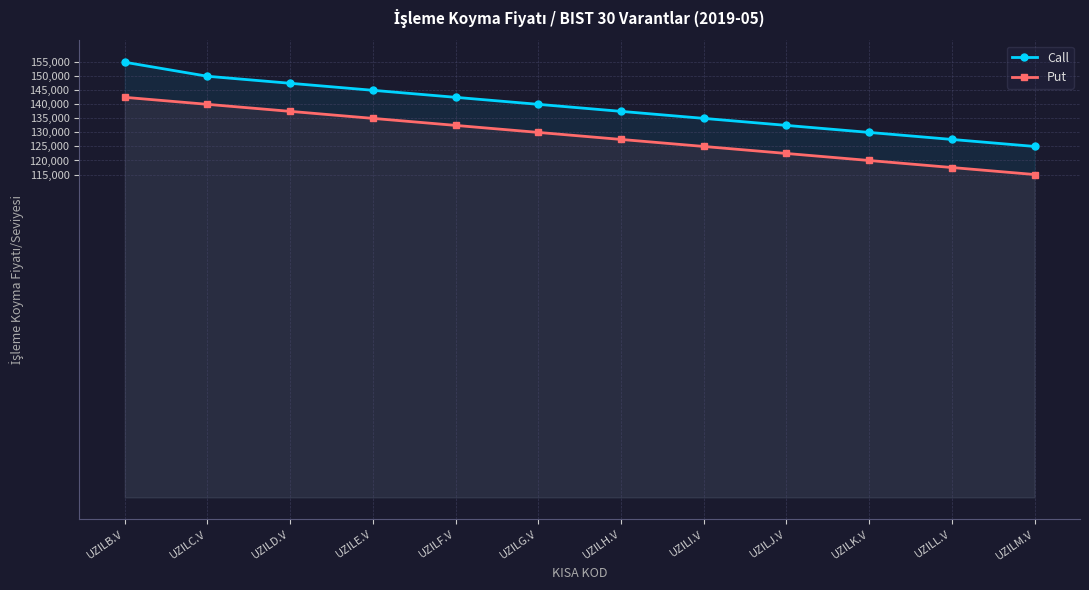

The value of Put at UZILI.V is 194857. True or false?

False